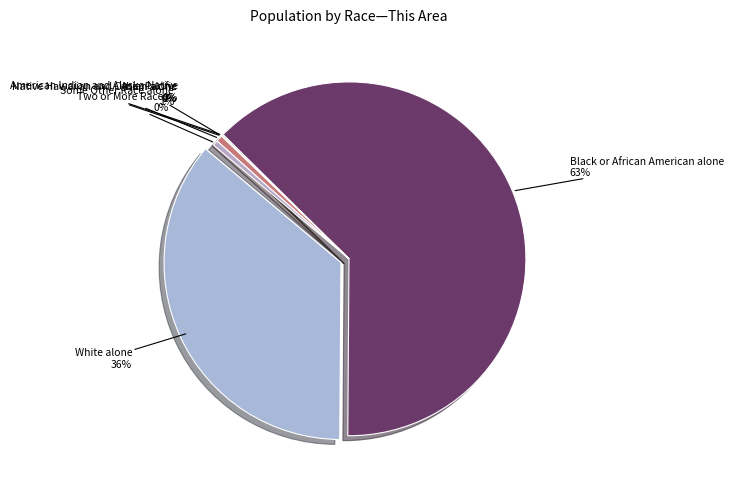

What is the smallest slice in the pie chart?

Native Hawaiian and Other Pacific